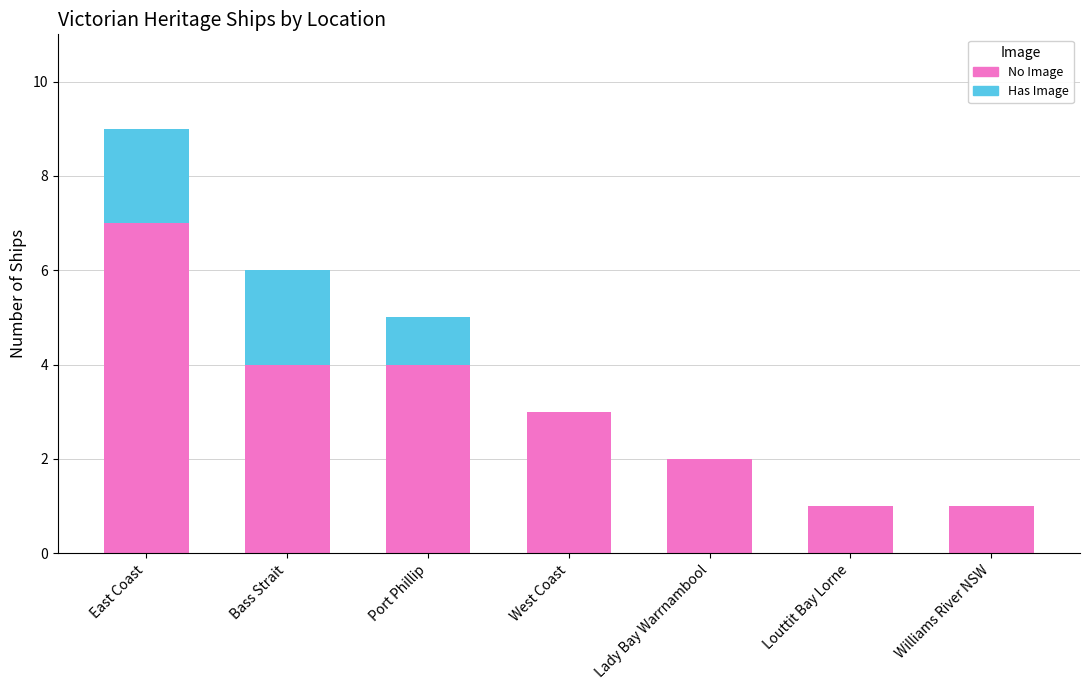

Which category has the highest value in the No Image series?

East Coast